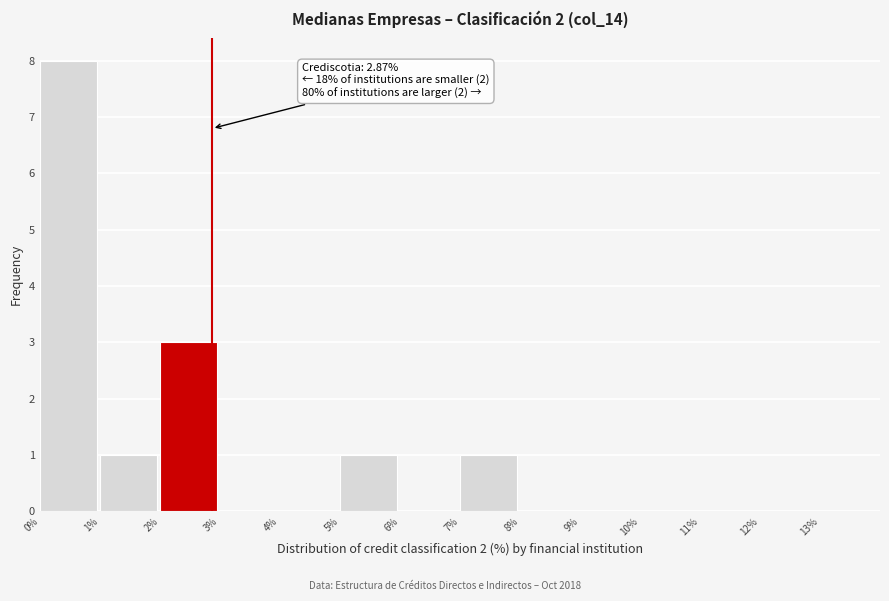

Over which range of the x-axis is the bar tallest?

0 to 1